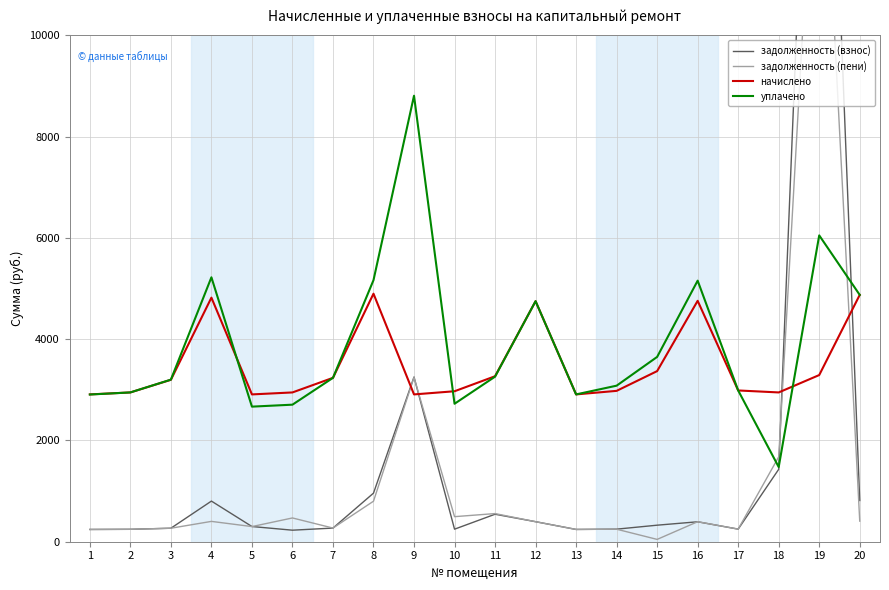

Between 12 and 16, which is larger?

12